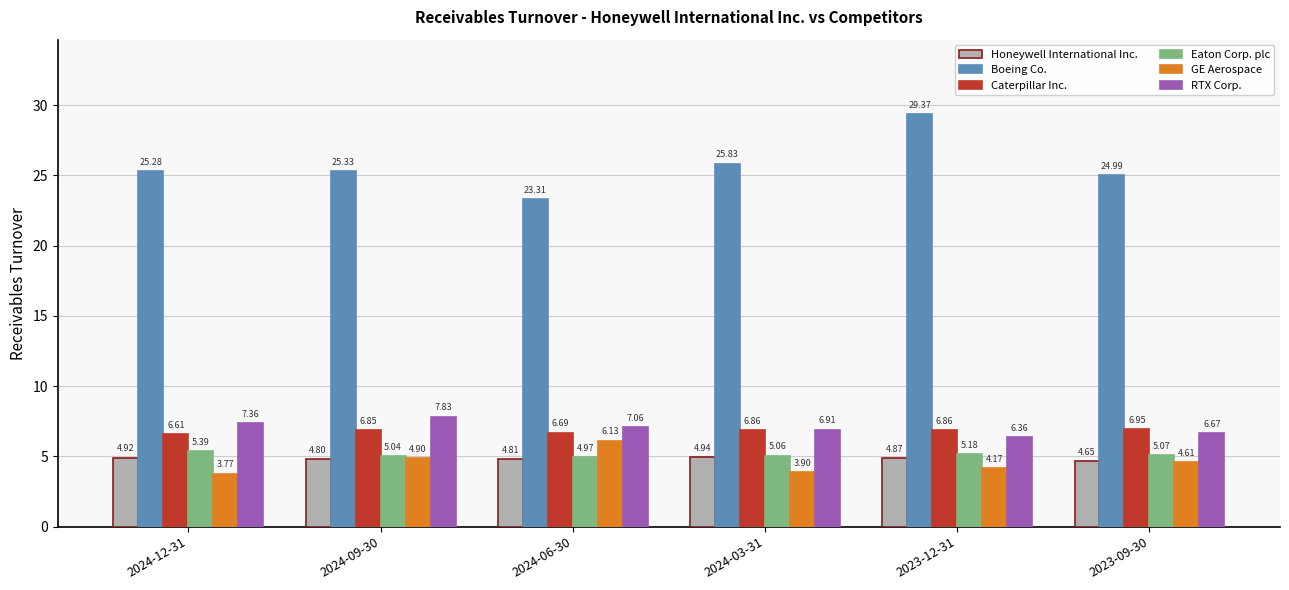

The value of GE Aerospace at 2024-09-30 is 4.9. True or false?

True